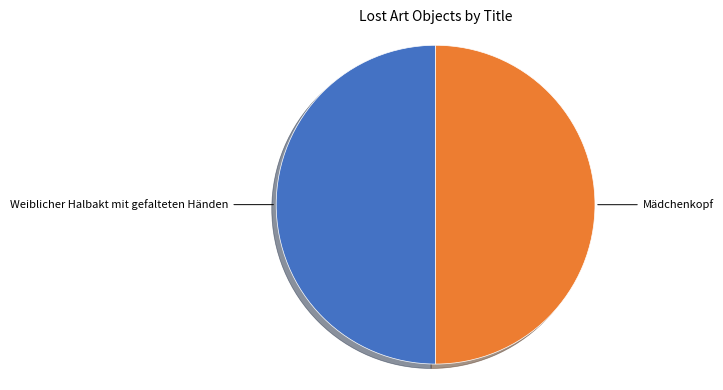

True or false: Mädchenkopf accounts for 40% of the total.

False